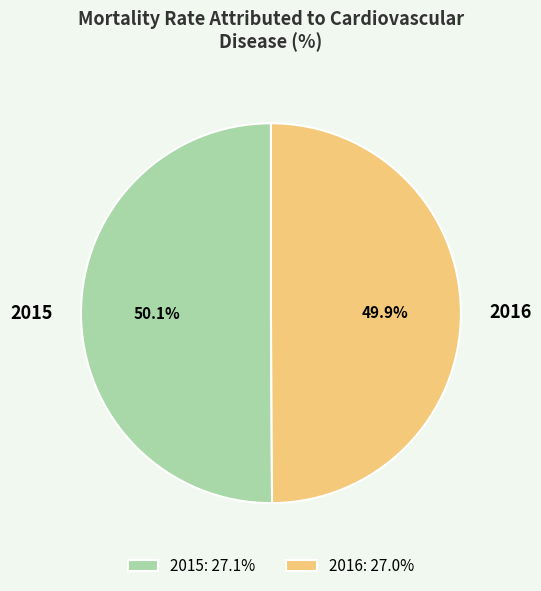

Approximately how many times larger is the value at 2015 compared to 2016?

1.0